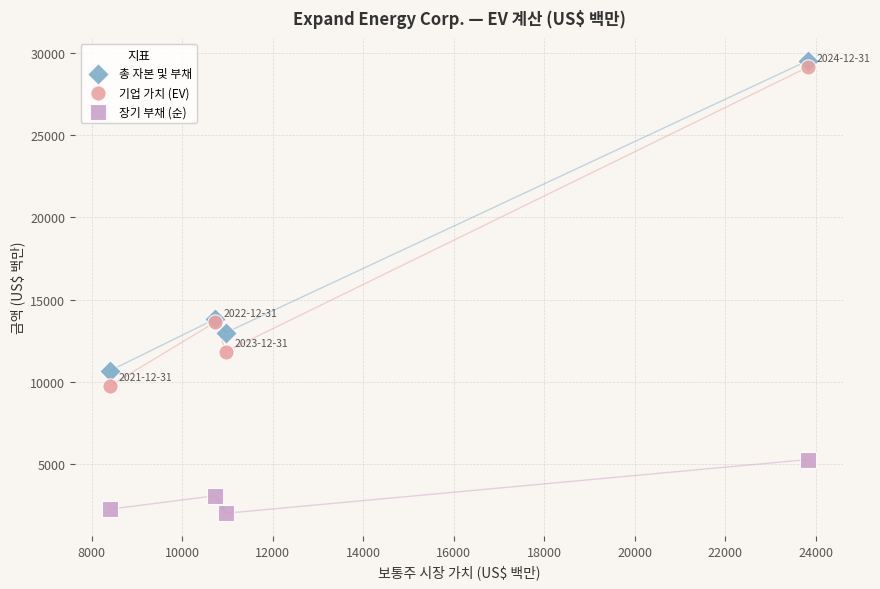

In the 장기 부채 (순) series, what Y value is closest to 3659?

3093